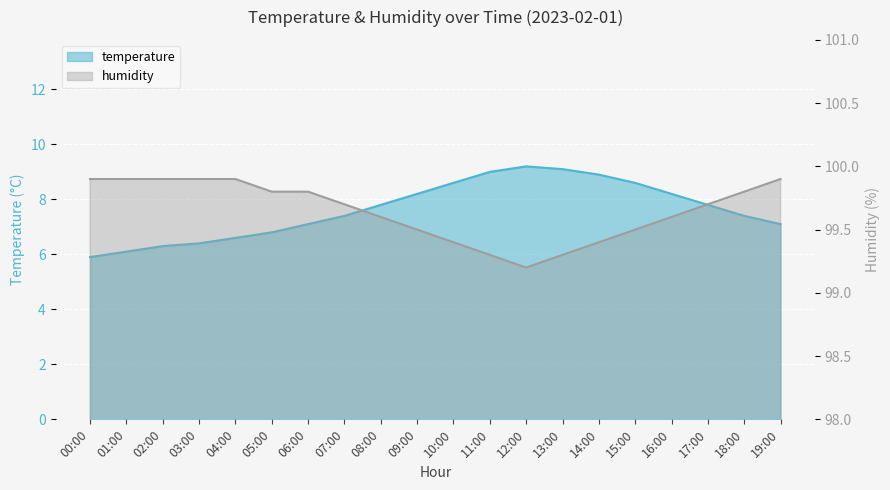

At which label does humidity reach its peak?

00:00